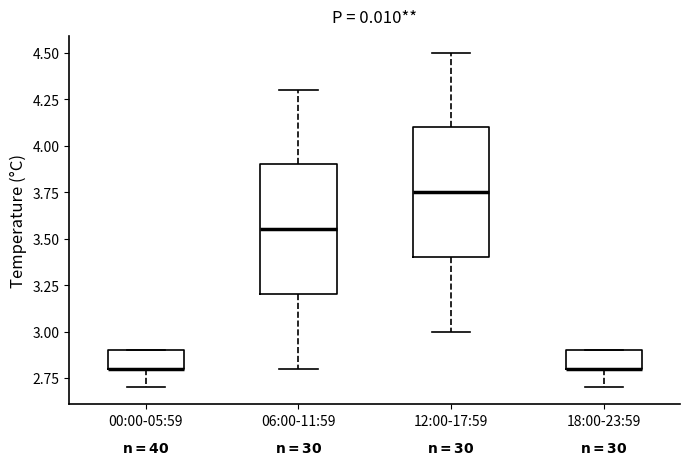

Reading left to right, transcribe this box plot: for each box, give where its median line is, the range the box spans, and where its two whiskers end, as read against the y-axis. The values are not printed on the chart, so give them approximately, as read against the axis.

00:00-05:59: median 2.80 (drawn on the box's lower edge), box 2.80 to 2.90, whiskers 2.70 to 2.90
06:00-11:59: median 3.55, box 3.20 to 3.90, whiskers 2.80 to 4.30
12:00-17:59: median 3.75, box 3.40 to 4.10, whiskers 3.00 to 4.50
18:00-23:59: median 2.80 (drawn on the box's lower edge), box 2.80 to 2.90, whiskers 2.70 to 2.90